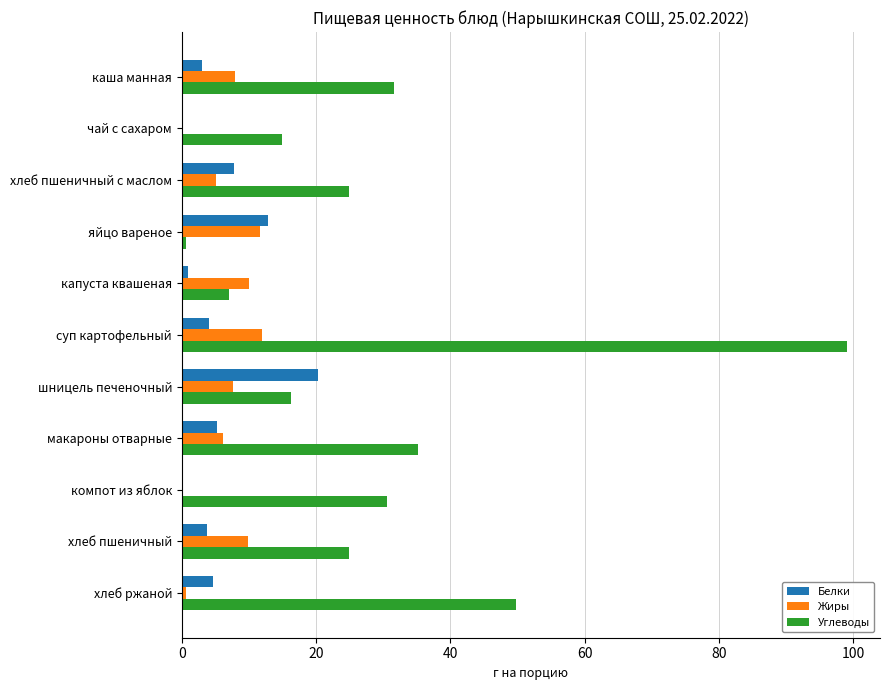

What is the sum of all Белки values?

63.1